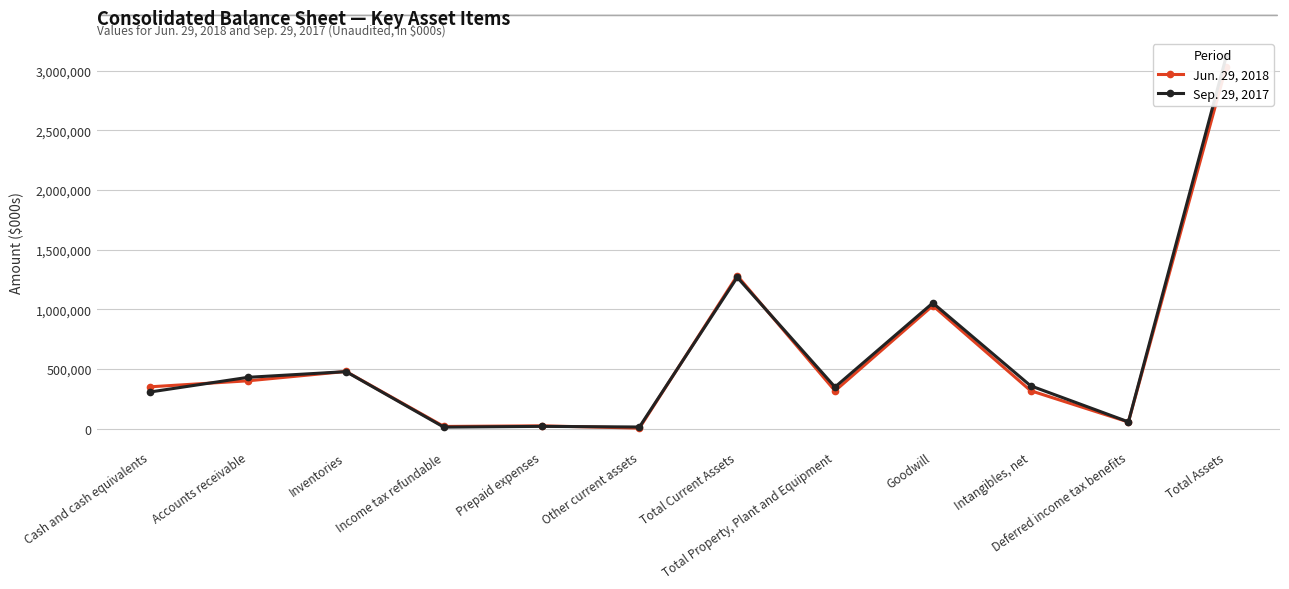

At which category does the chart reach its minimum across all series?

Other current assets